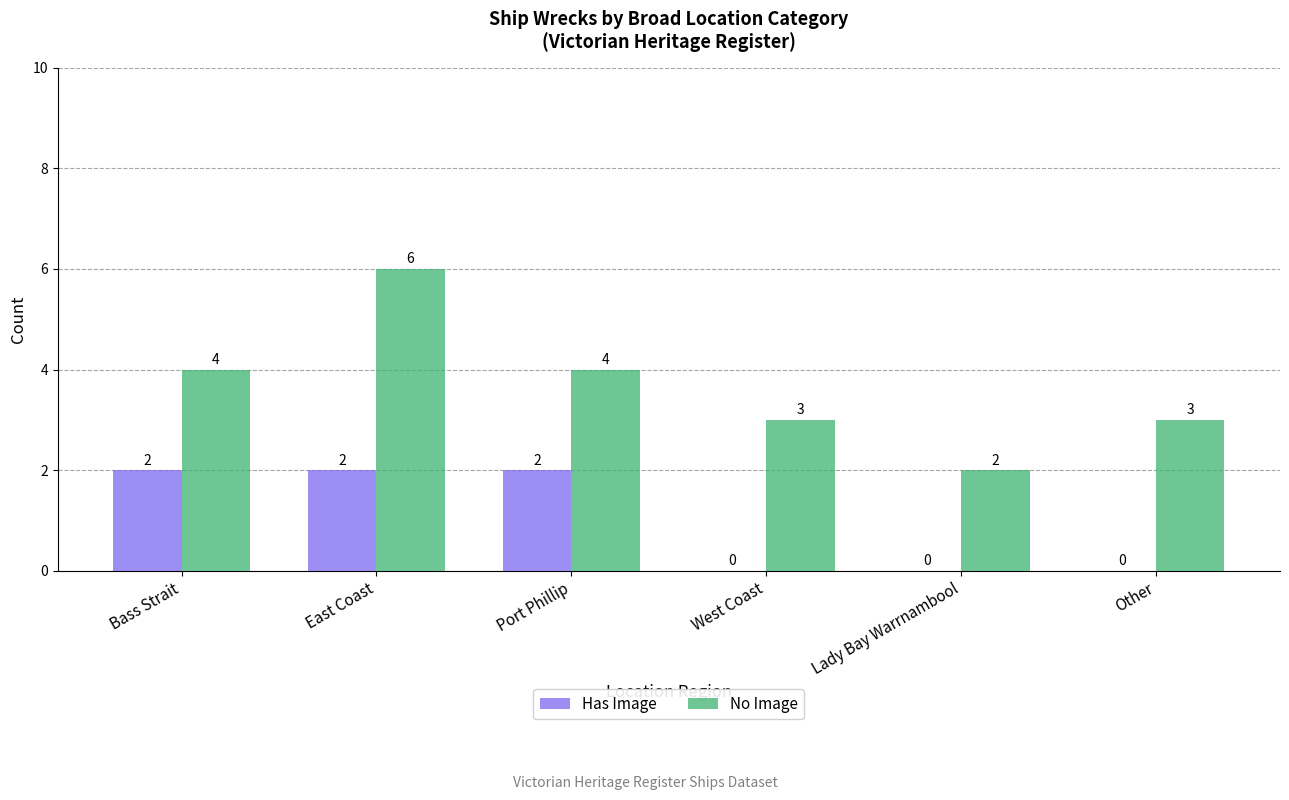

What is the sum of all No Image values?

22